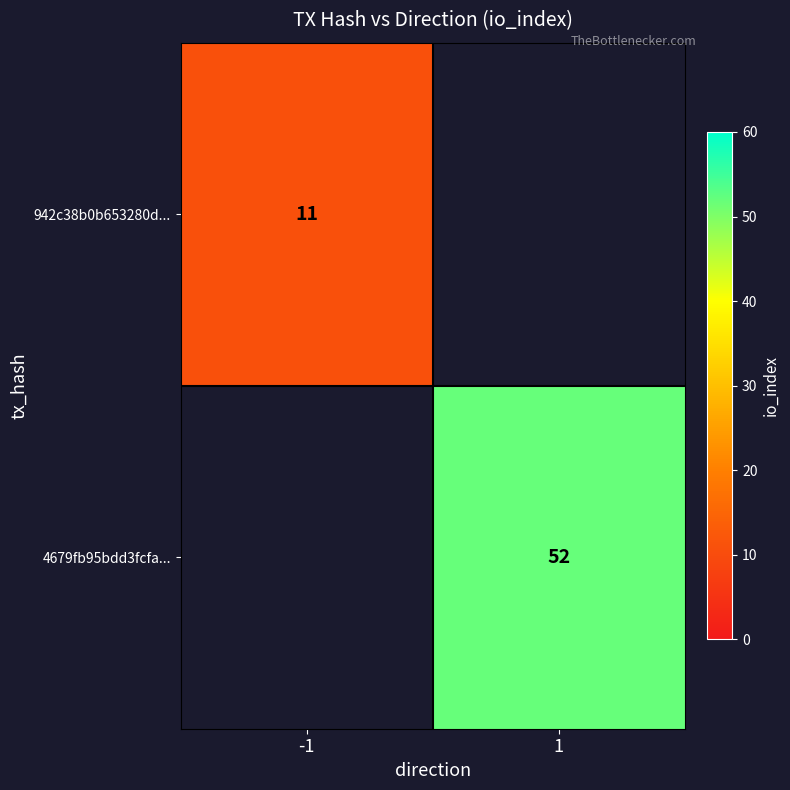

What is the greatest value displayed?

52.0